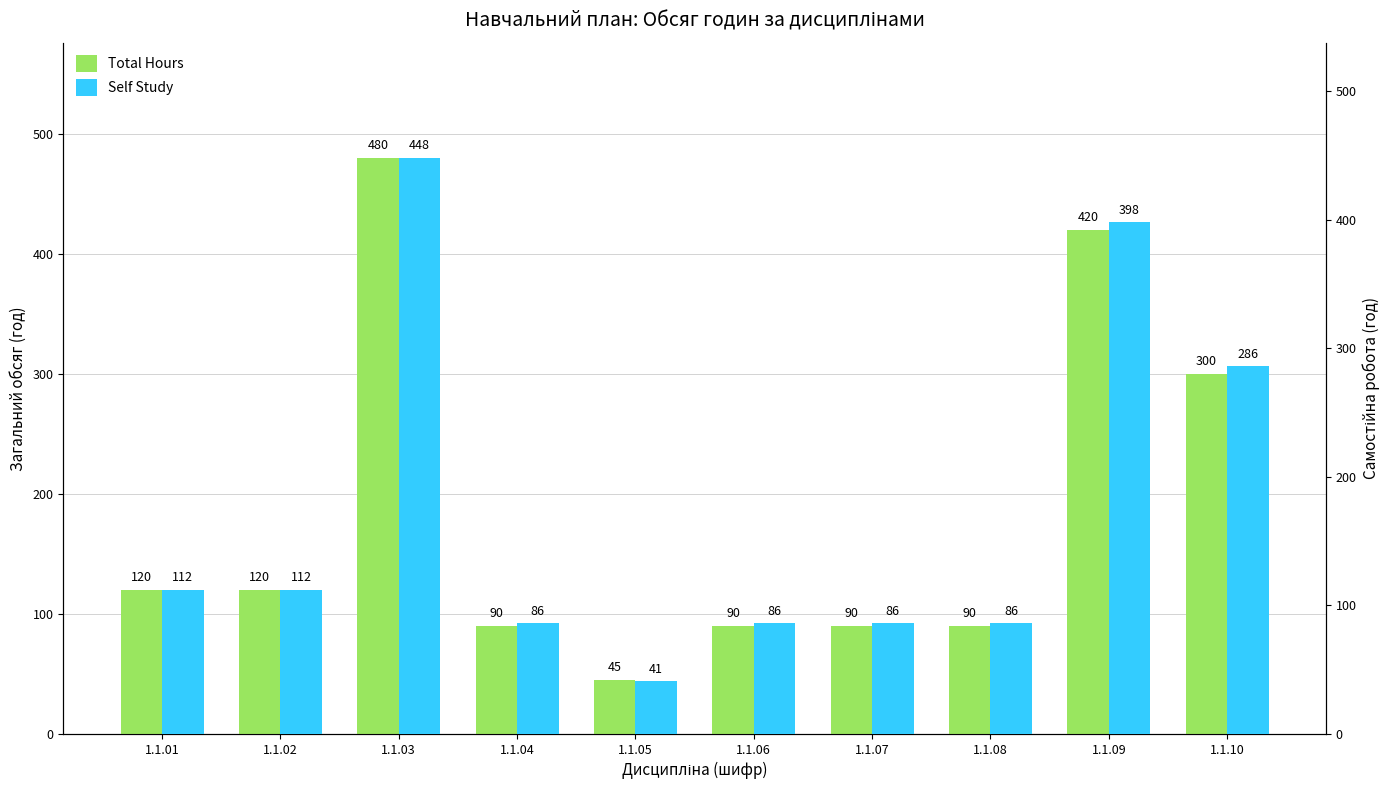

Which category has the lowest value across all series?

1.1.05